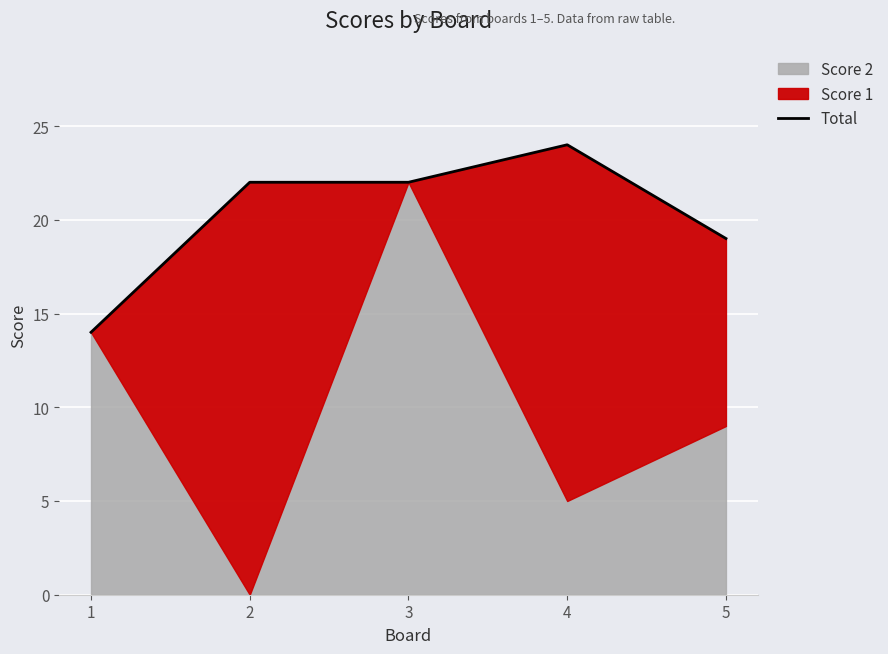

Which label corresponds to the smallest value in the chart?

1